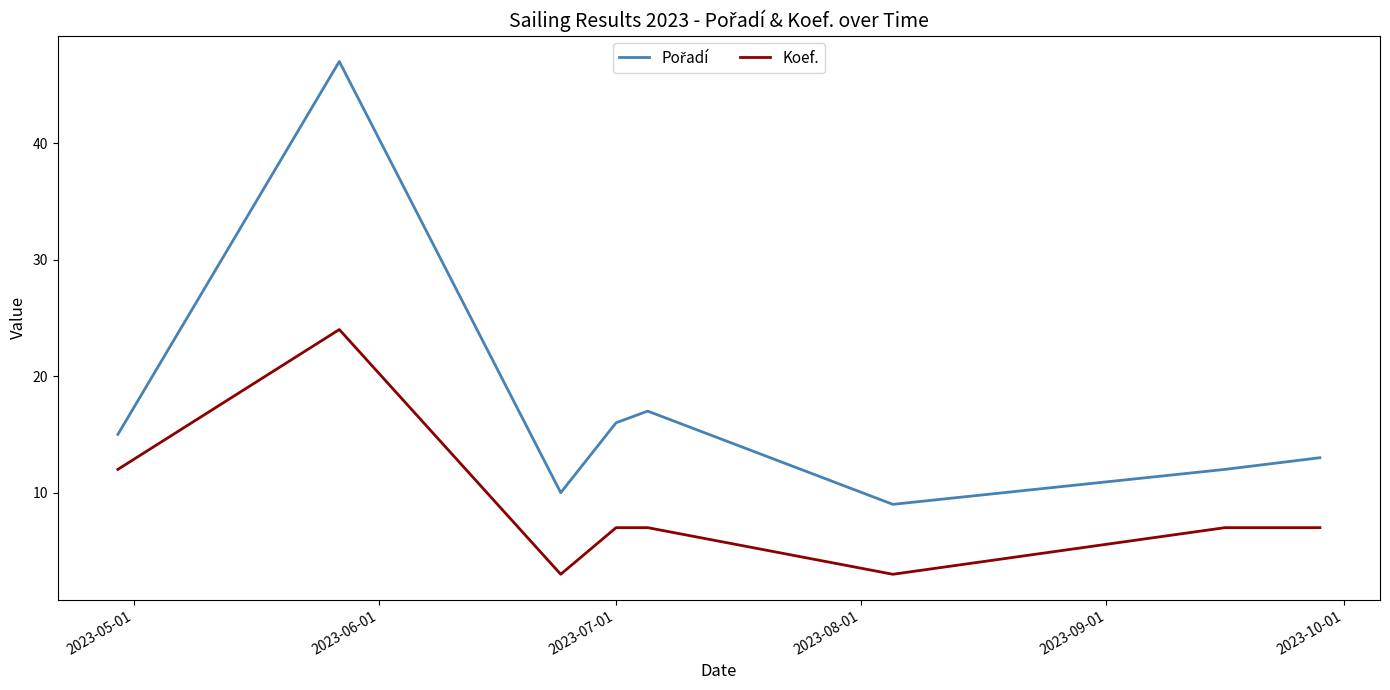

What is the minimum value shown in the chart?

3